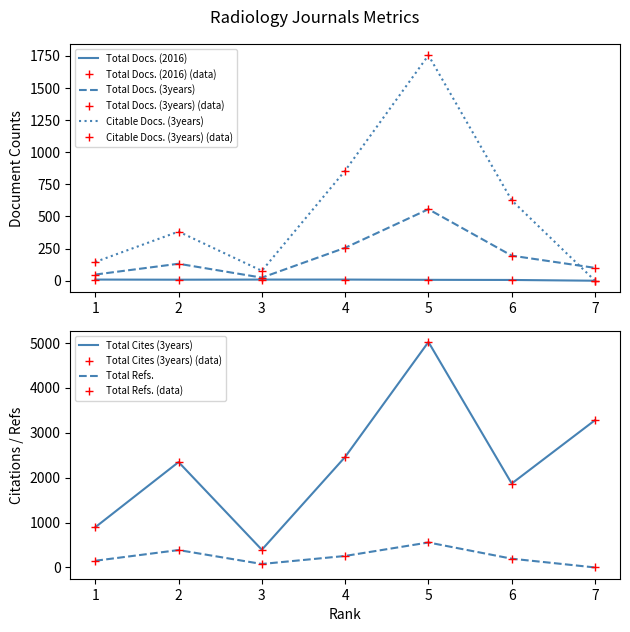

What is the average value of the Total Refs. series?

231